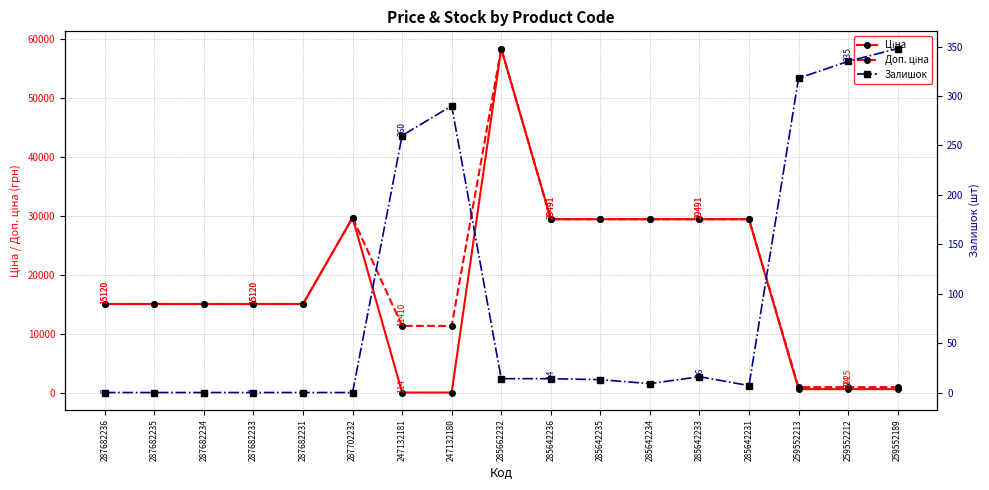

What is the label of the 9th point from the right?

285662232